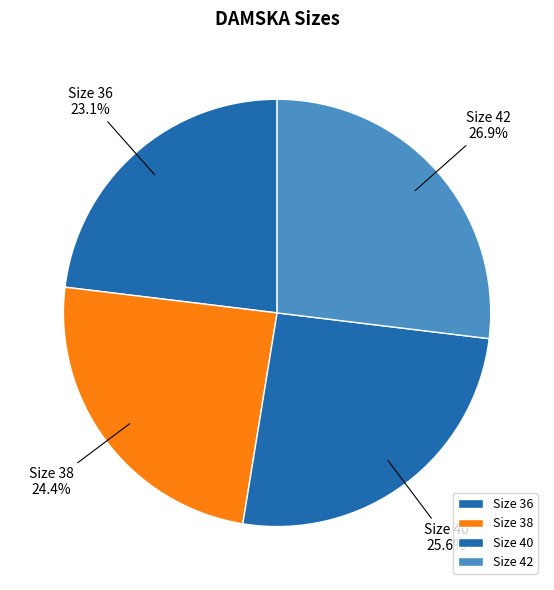

Is Size 36 the majority of the pie?

No